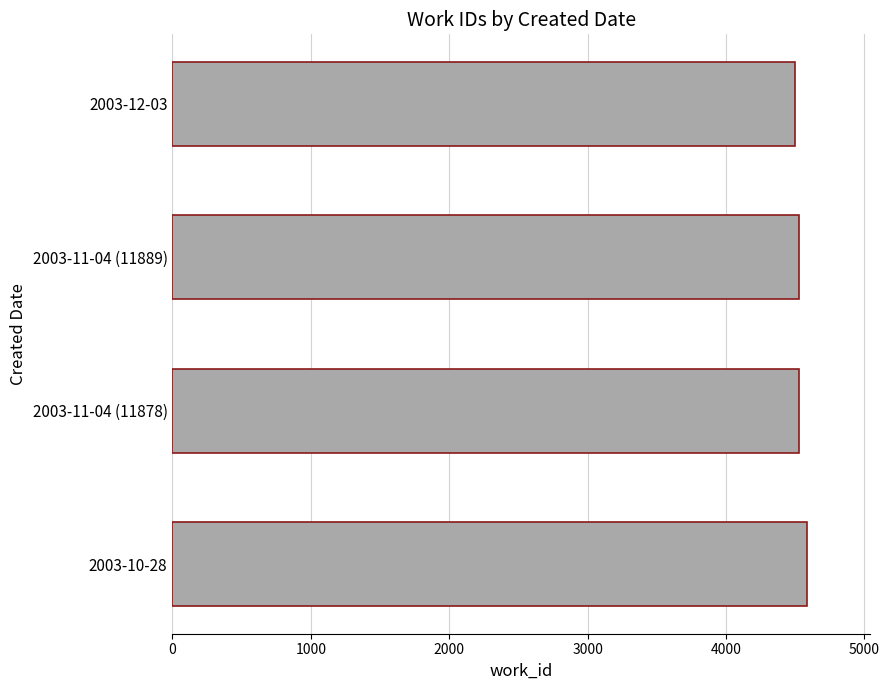

What is the average value?

4534